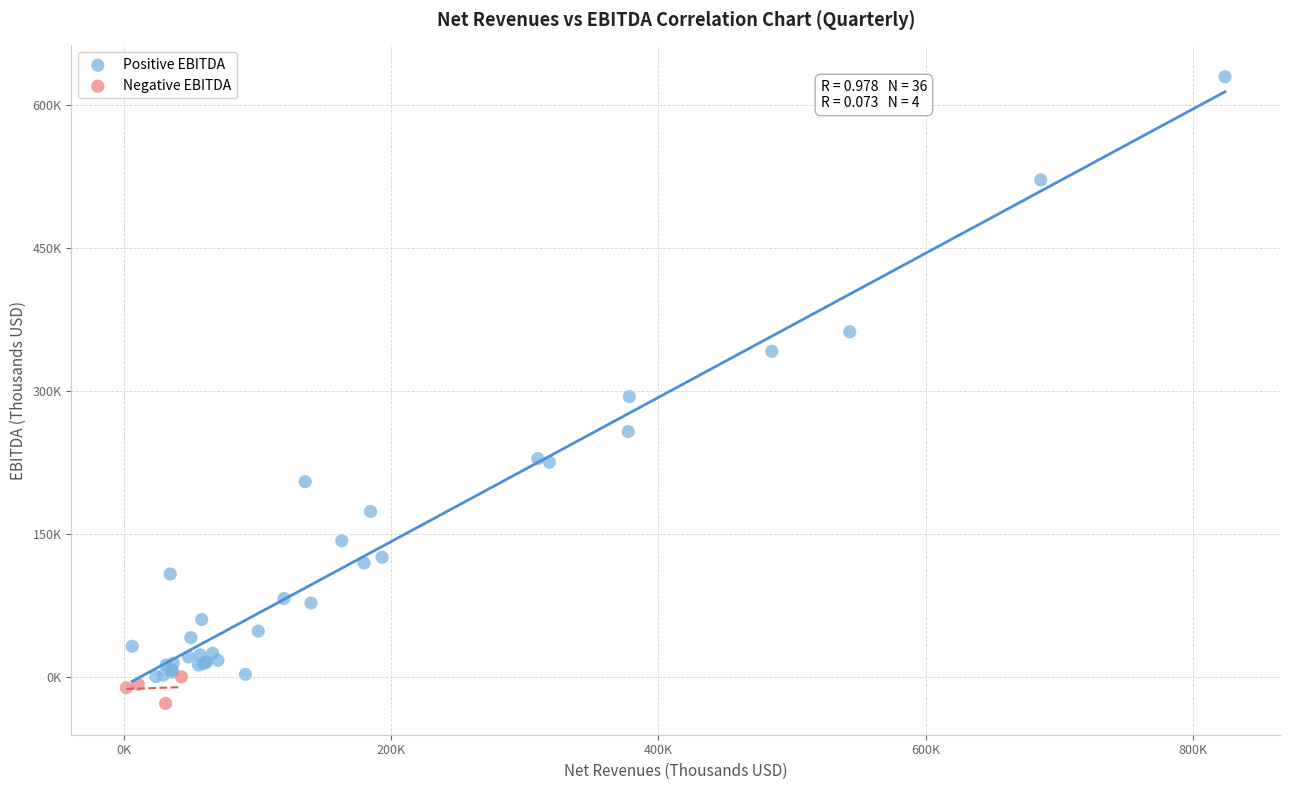

Which series has the largest Y range (max minus min)?

Positive EBITDA